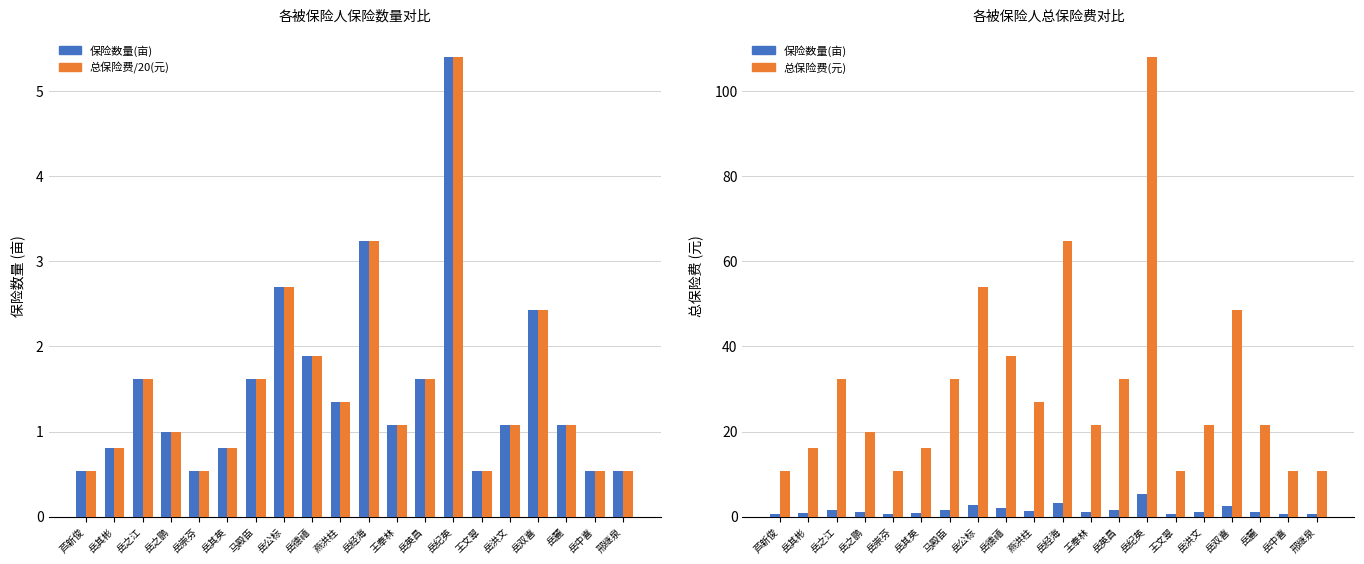

Where does the 总保险费/20(元) series first go above 1?

岳之江